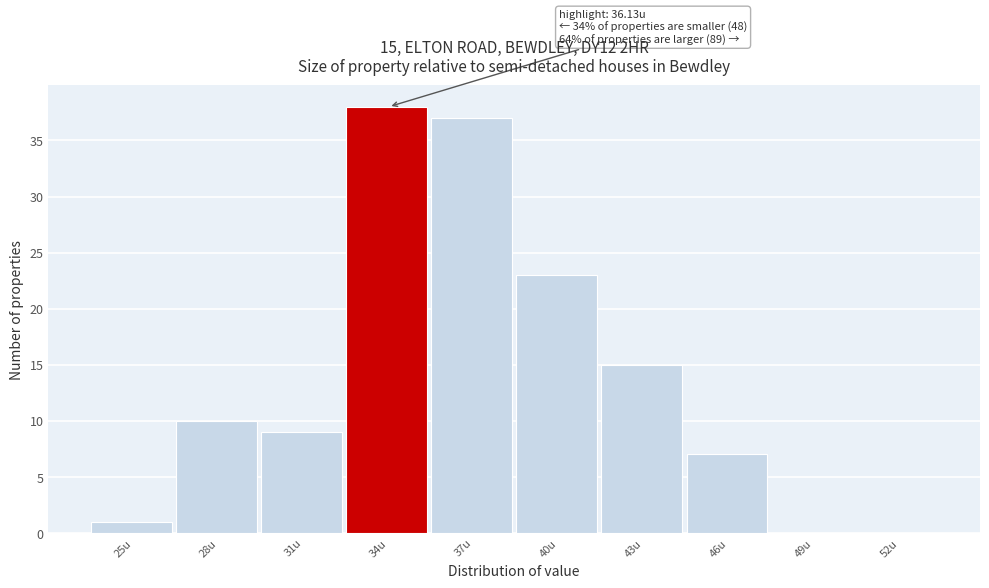

Reading right to left, transcribe all the data shown in this chart.

52u=0	49u=0	46u=7	43u=15	40u=23	37u=37	34u=38	31u=9	28u=10	25u=1